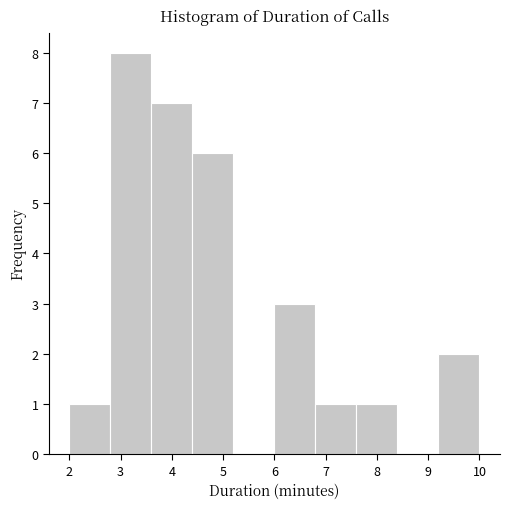

Which range on the x-axis has the tallest bar?

2.8 to 3.6